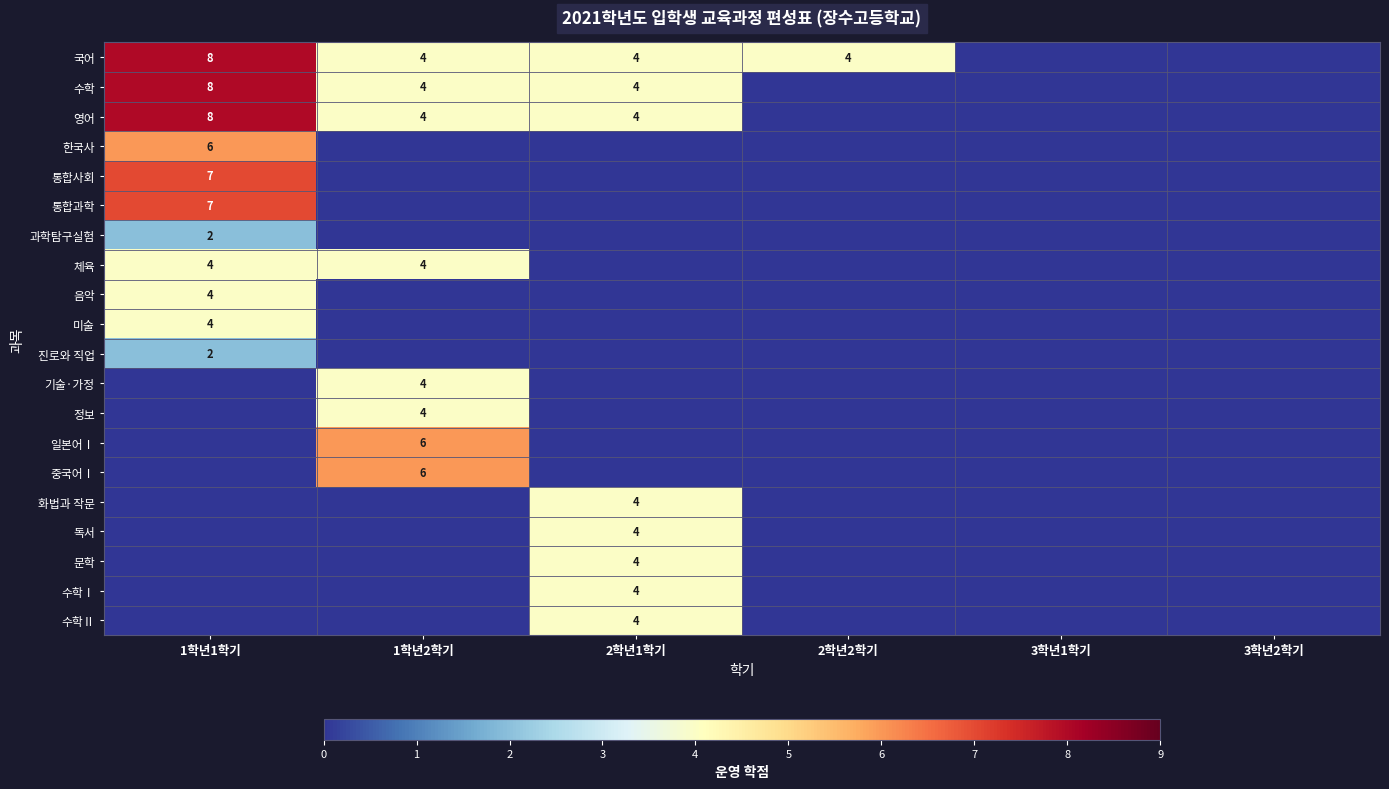

The 일본어Ⅰ series shows -3 at 2학년1학기. True or false?

False